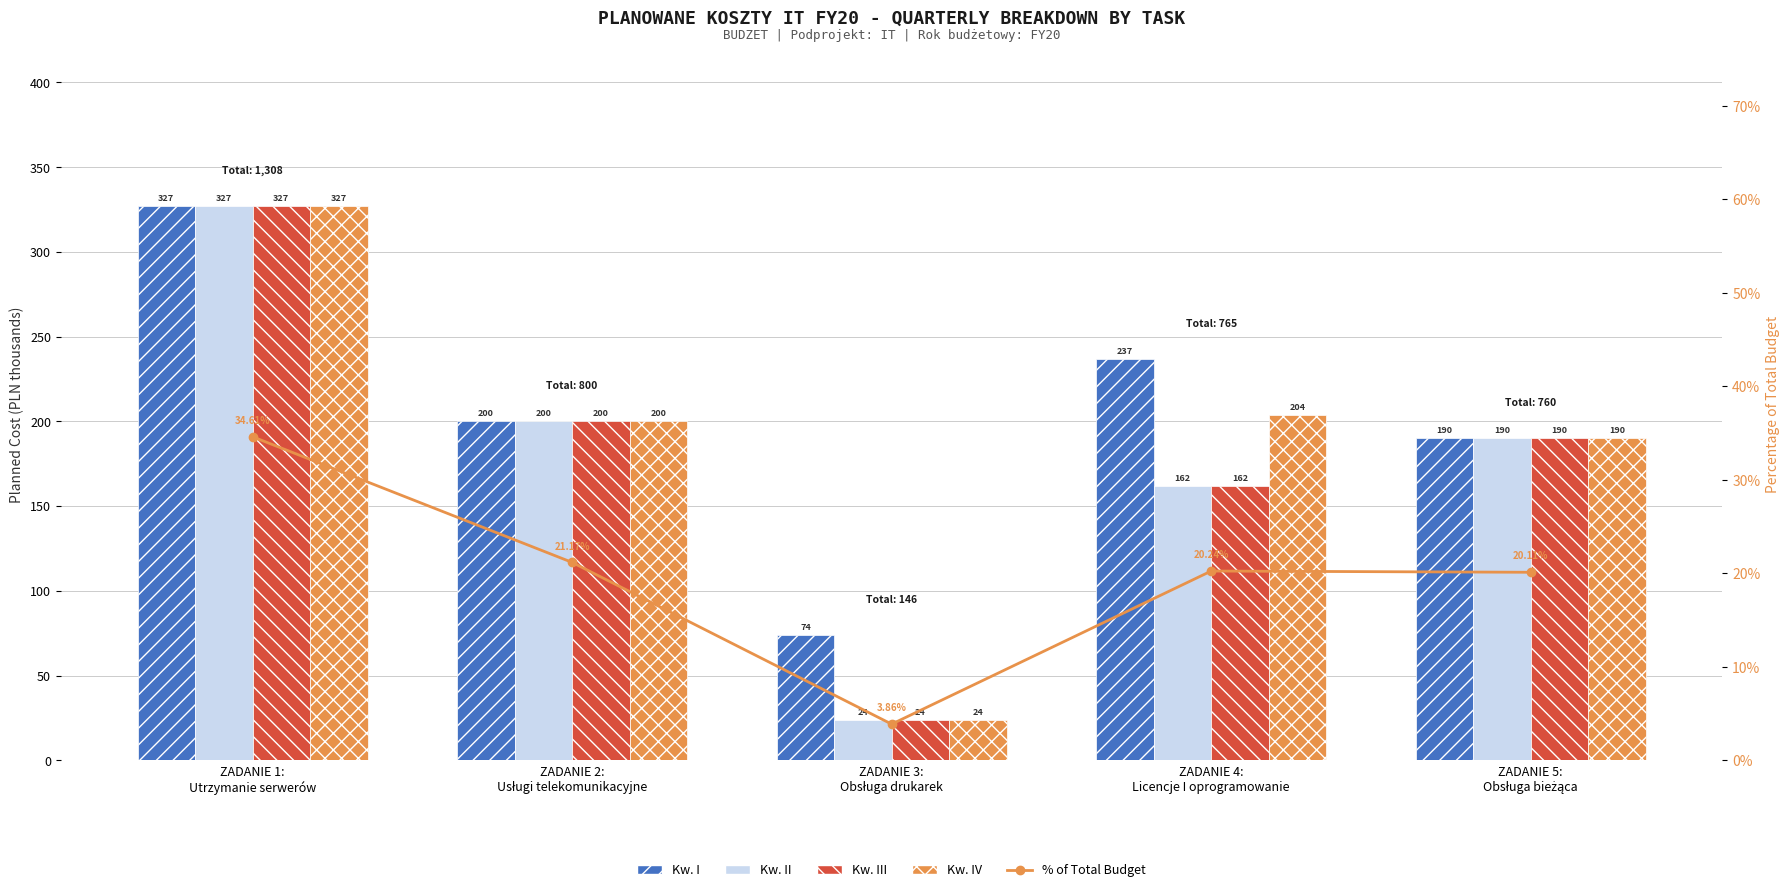

The Kw. II series shows 335.5 at ZADANIE 2:
Usługi telekomunikacyjne. True or false?

False